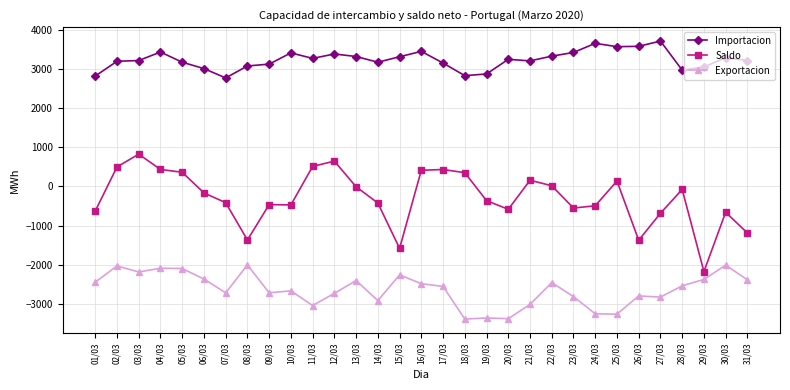

Which series changed the most between 02/03 and 30/03?

Saldo